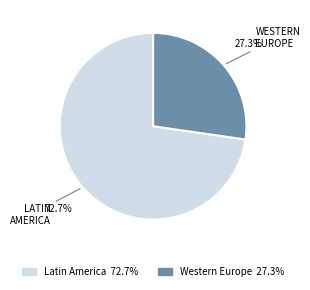

Is there a majority slice in this chart?

Yes